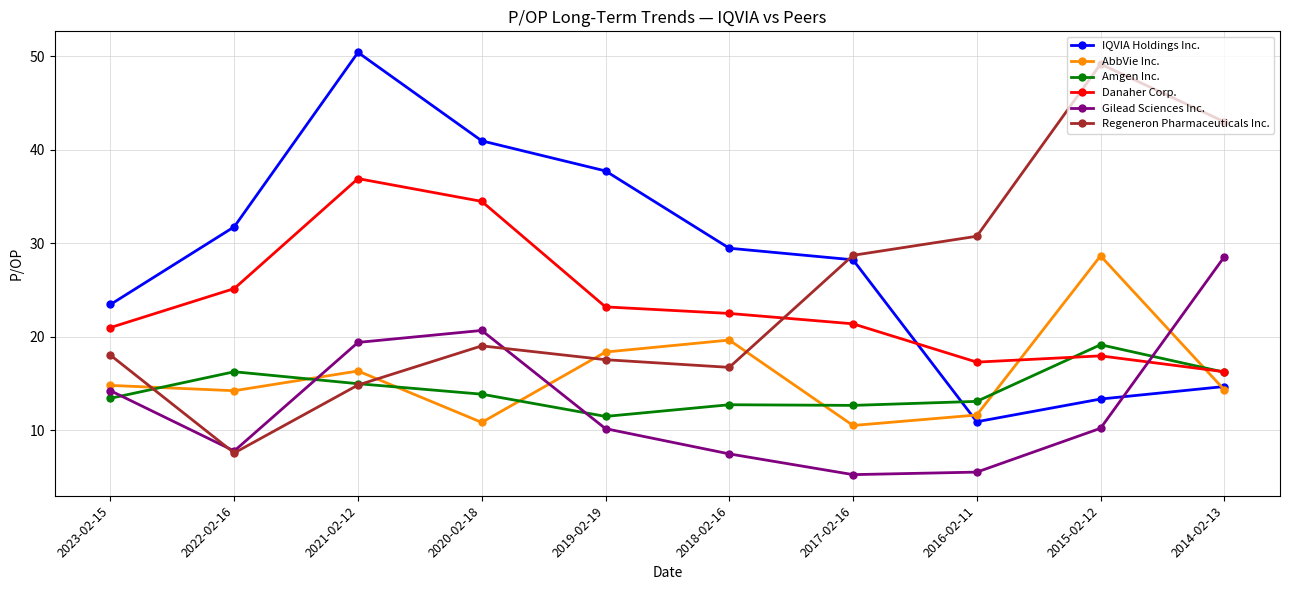

The value of AbbVie Inc. at 2019-02-19 is 18.4. True or false?

True